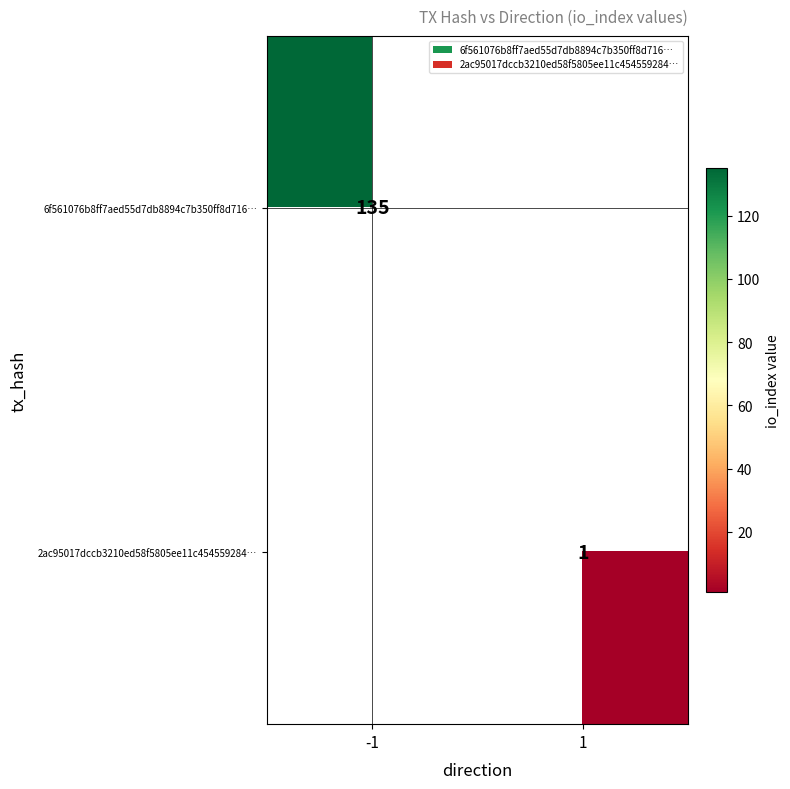

Is it true that 6f561076b8ff7aed55d7db8894c7b350ff8d716… equals 135 at -1?

True